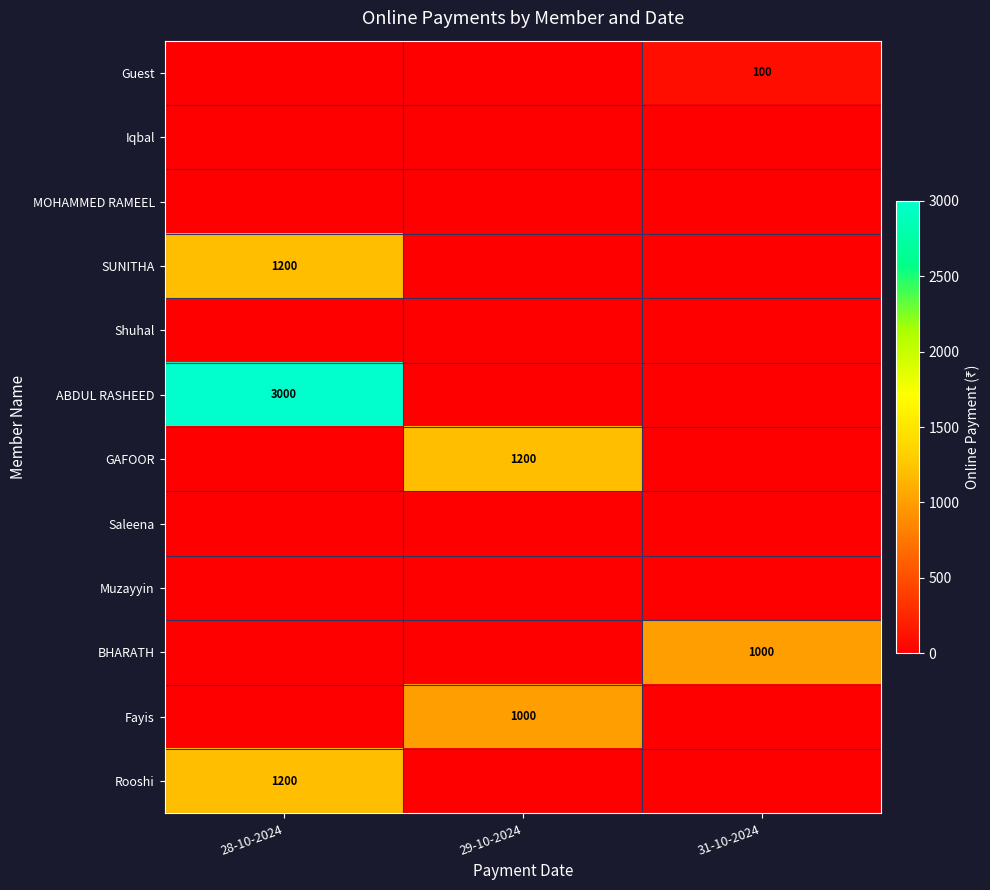

Which series changed the most between 28-10-2024 and 29-10-2024?

ABDUL RASHEED